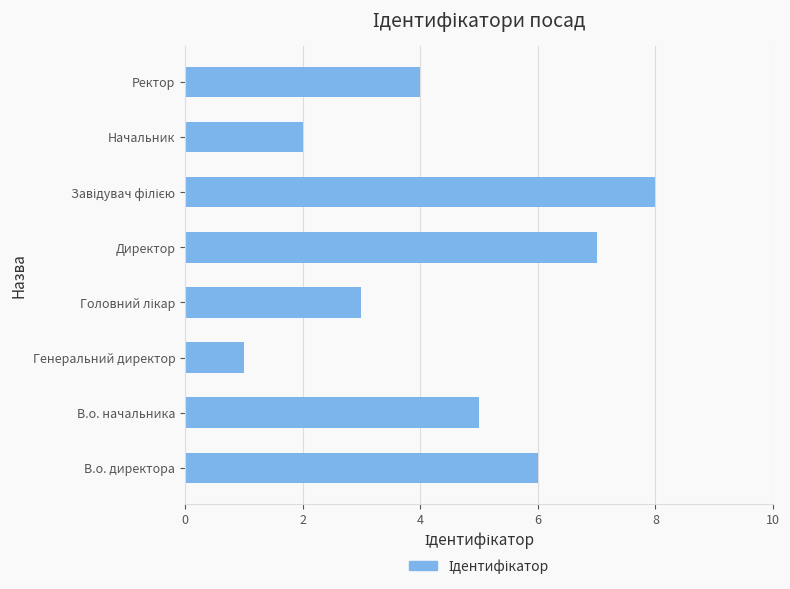

What is the change in value from Генеральний директор to Директор?

+6